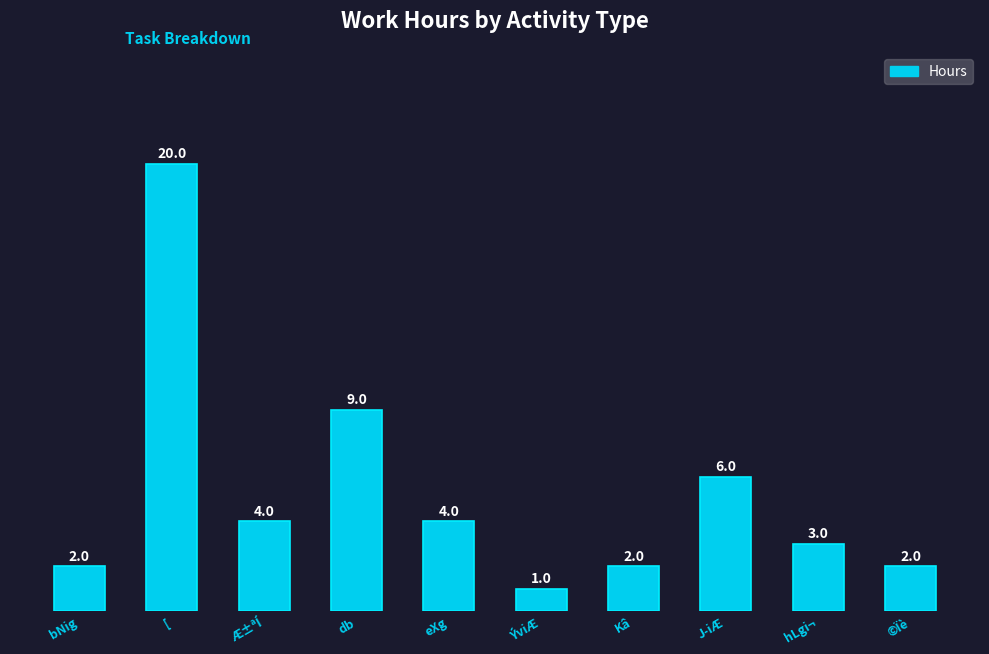

Reading right to left, list all the values displayed in this chart.

2	3	6	2	1	4	9	4	20	2